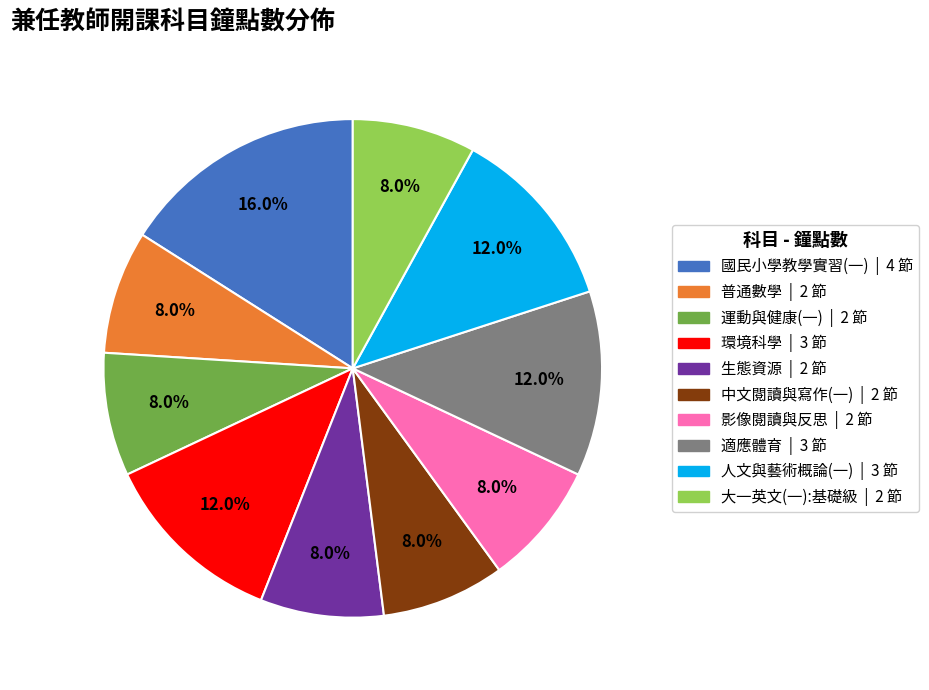

To the nearest percent, what portion does 生態資源 represent?

8%